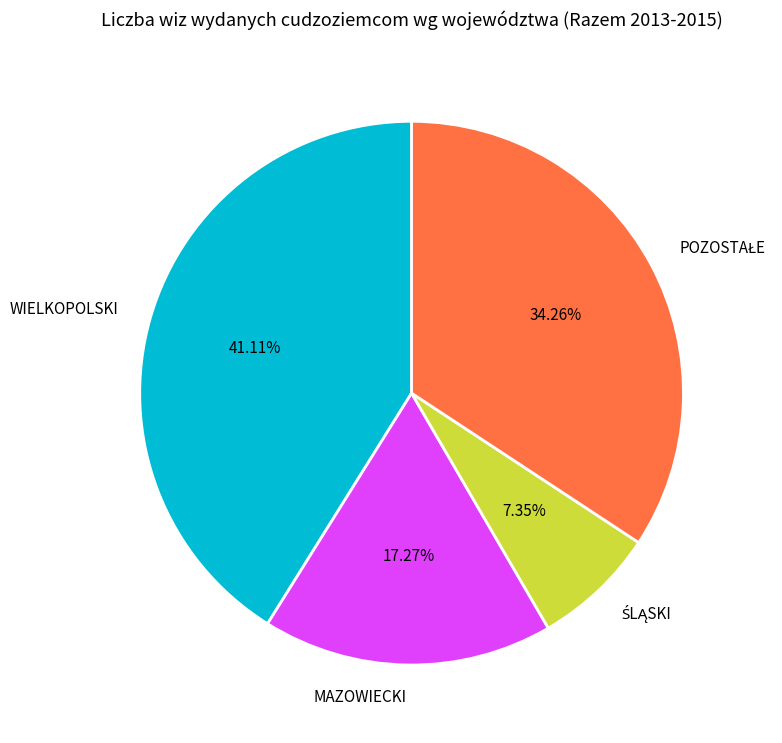

Which category has the biggest portion of the pie?

WIELKOPOLSKI